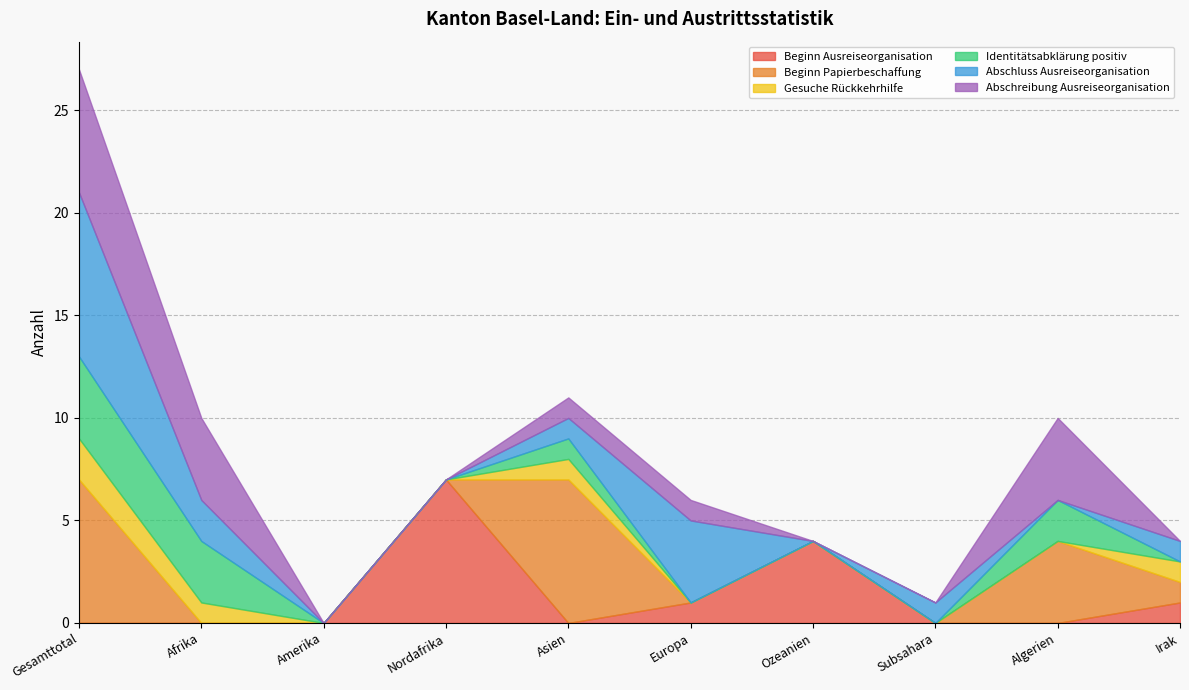

Is the value of Beginn Papierbeschaffung at Irak greater than the value of Beginn Ausreiseorganisation at Afrika?

Yes